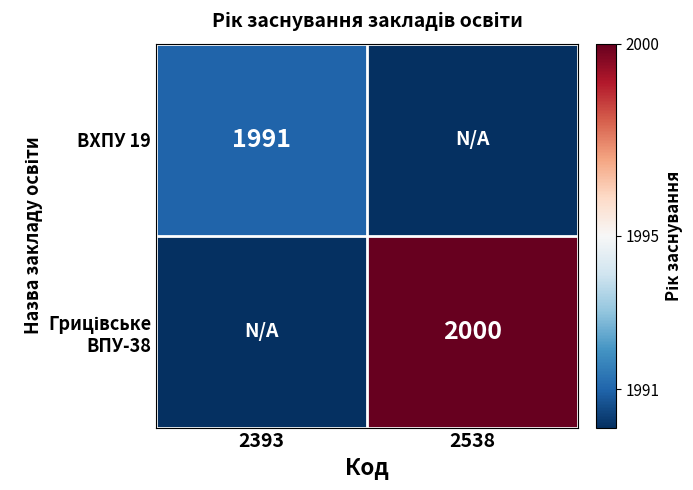

How many data points does each series have?

2